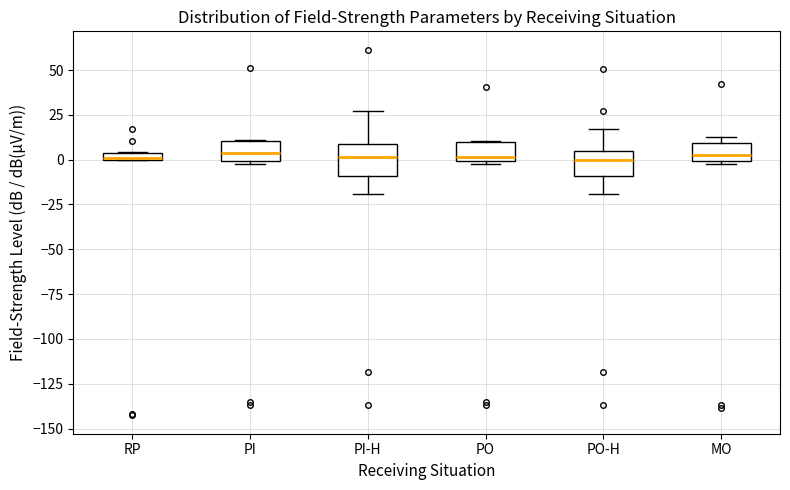

Where is the upper edge of the box for PO on the y-axis? The values are not printed on the chart, so give them approximately, as read against the axis.

10